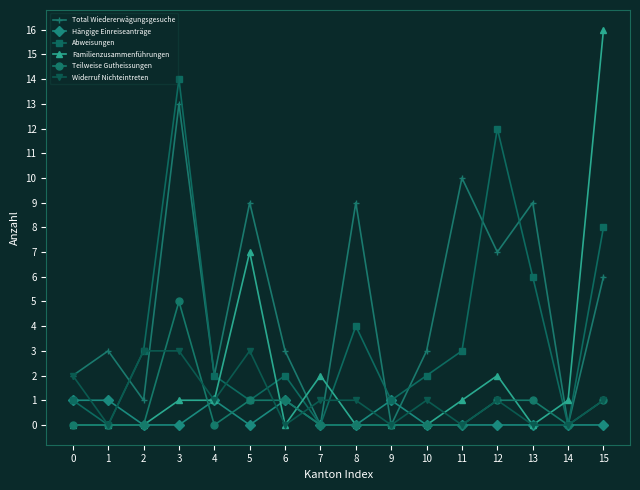

True or false: Total Wiedererwägungsgesuche has more than 0 points higher than both neighbors.

True